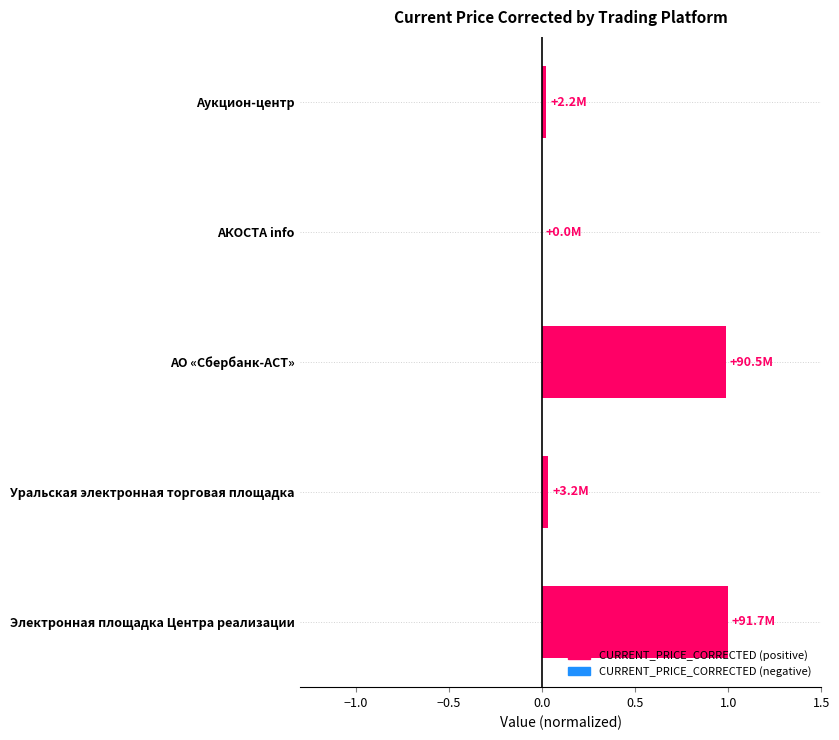

Is it true that the value at АО «Сбербанк-АСТ» is 1.0?

True